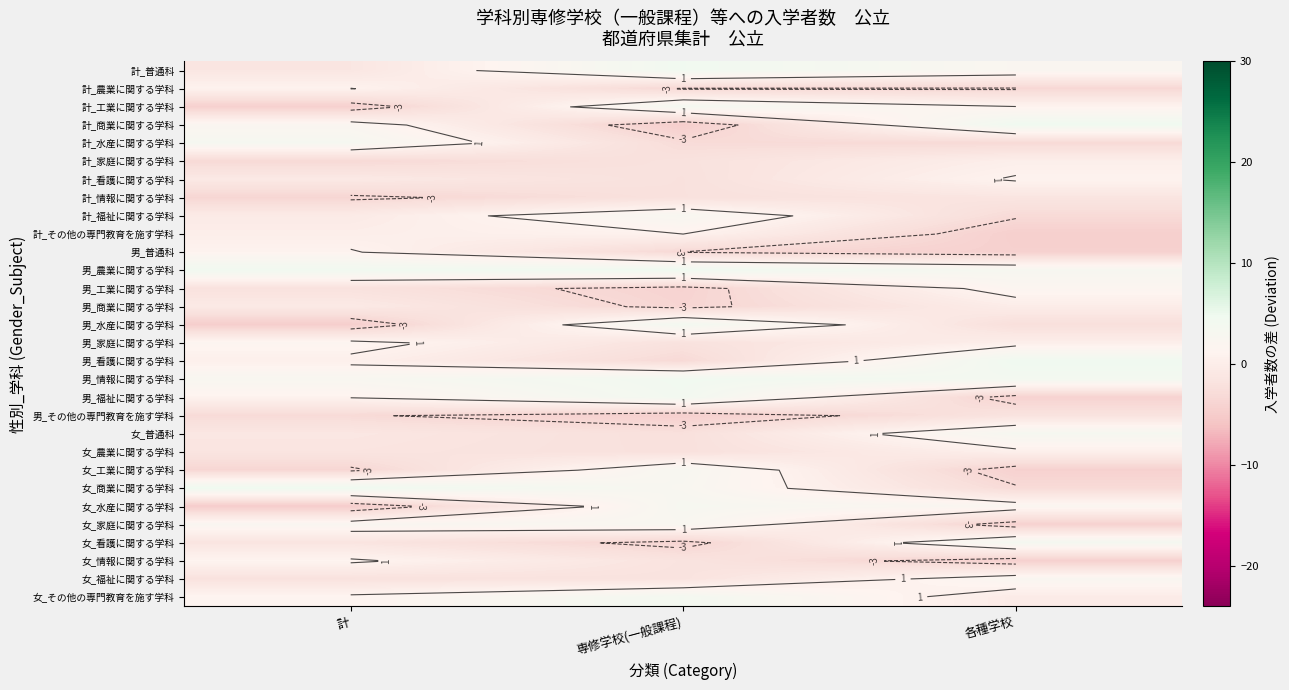

How many values in the 女_水産に関する学科 series are below 2?

1